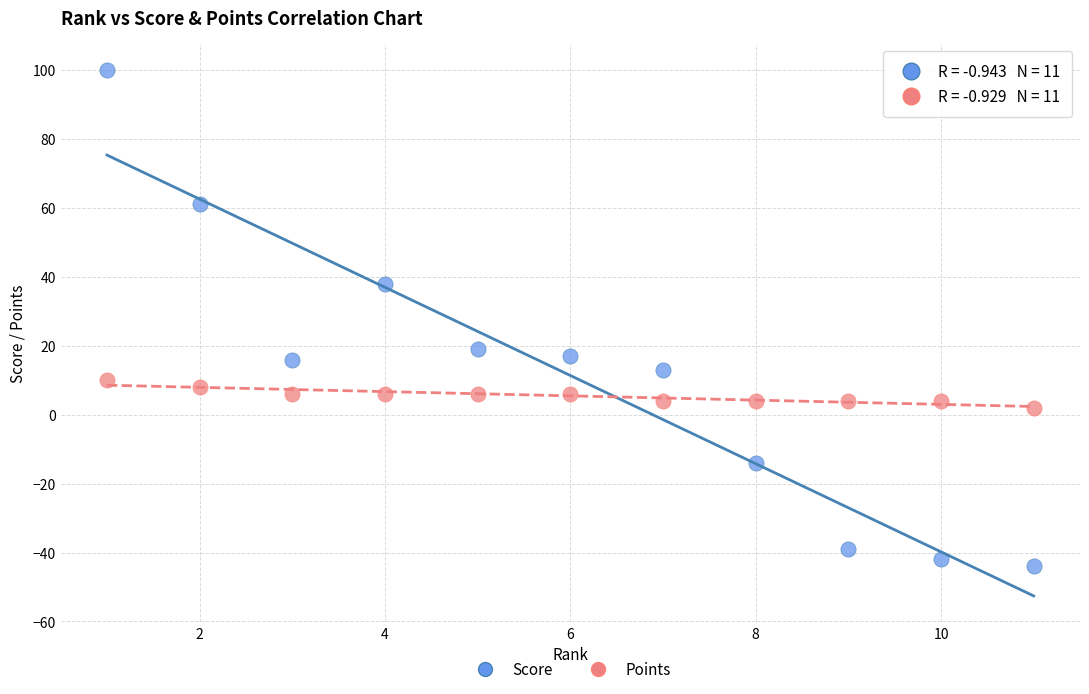

Which series reaches the minimum Y coordinate?

Score